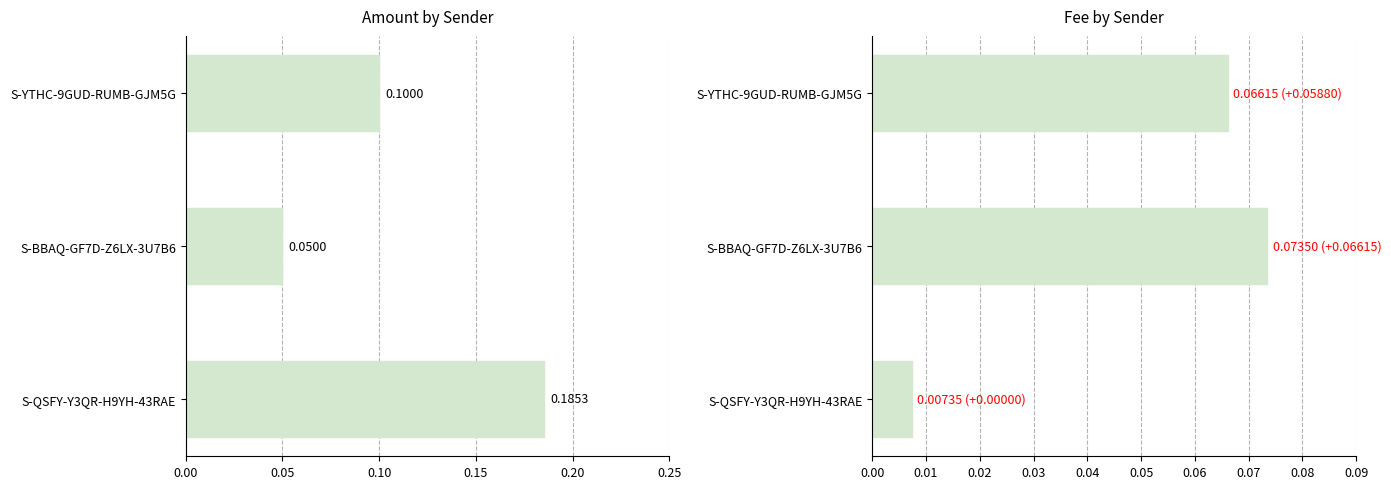

What is the value of the Amount bar at the 1st from the left?

0.2